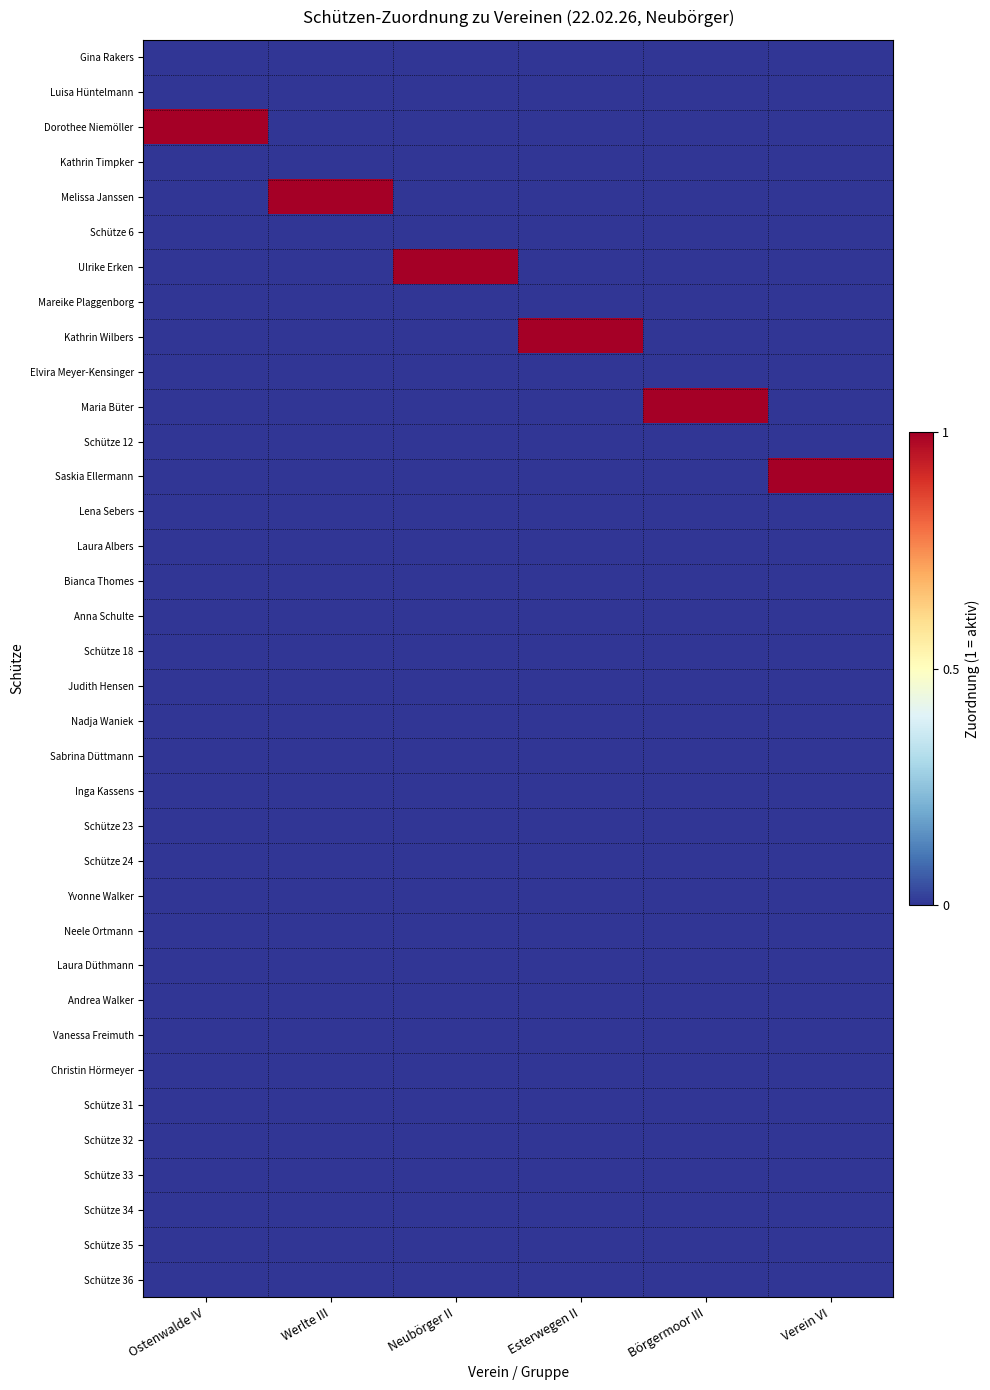

Which series has the largest total across all categories?

Dorothee Niemöller